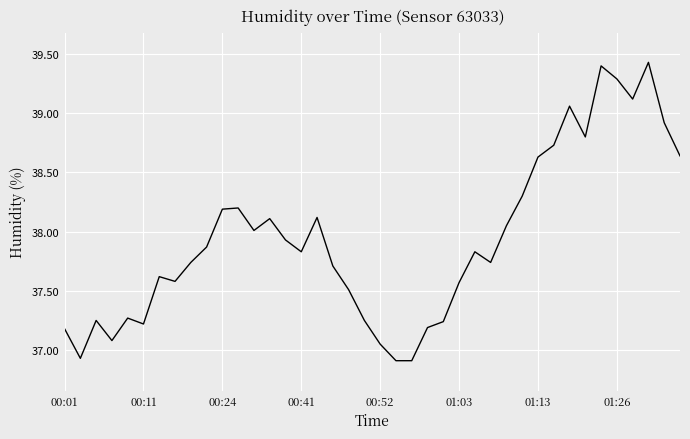

What is the greatest value displayed?

39.4